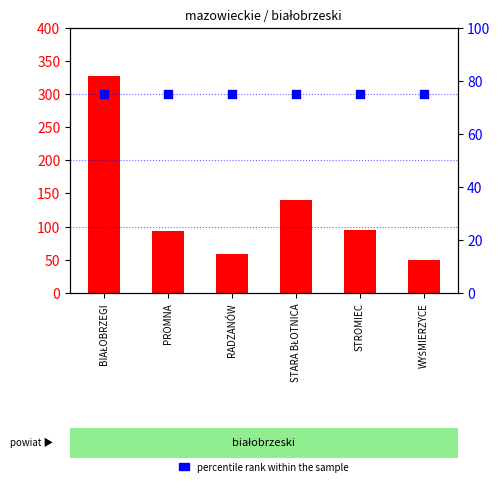

At which category is the sum across all series the highest?

BIAŁOBRZEGI